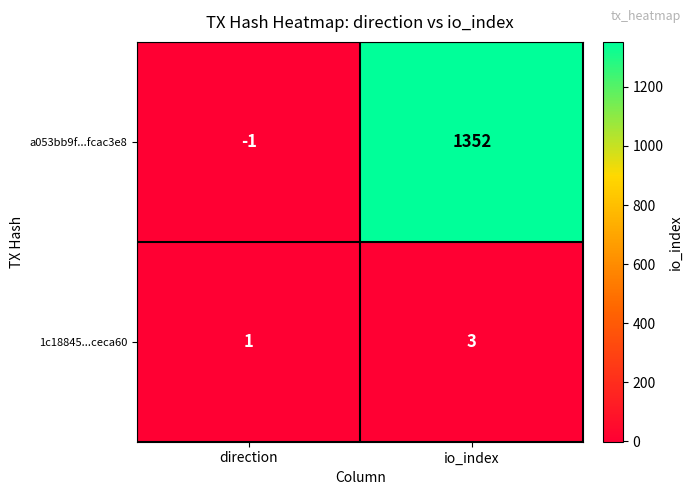

What is the difference between the highest and lowest values at io_index?

1349